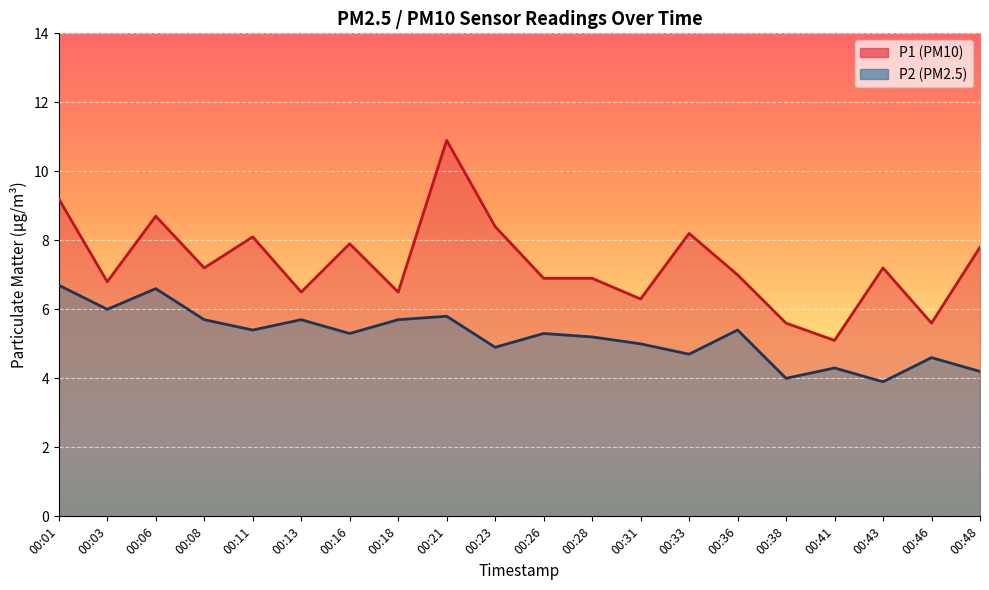

What is the difference between the highest and lowest values at 00:41?

0.8